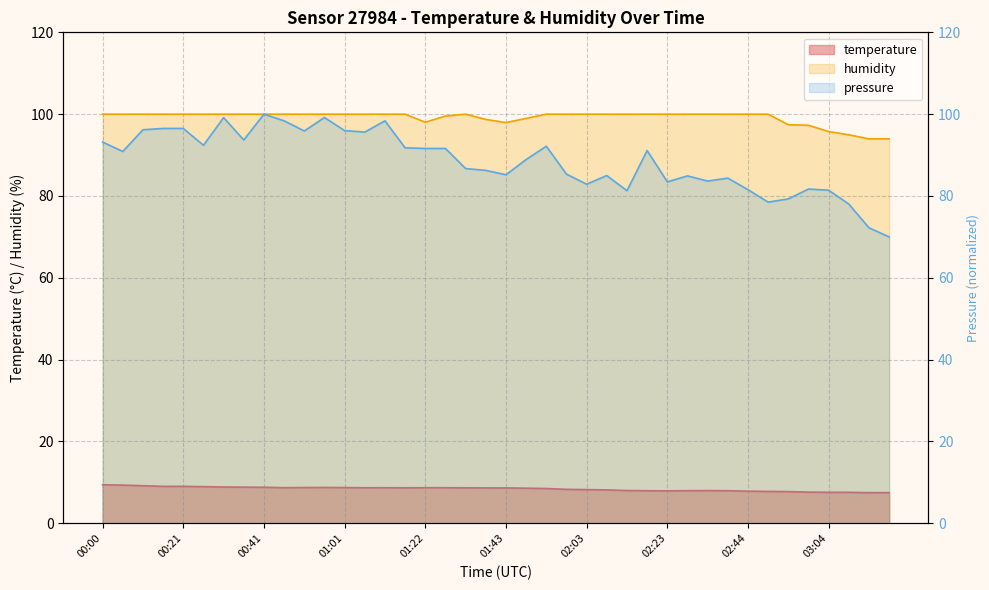

The value of temperature at 02:29 is 2.4. True or false?

False